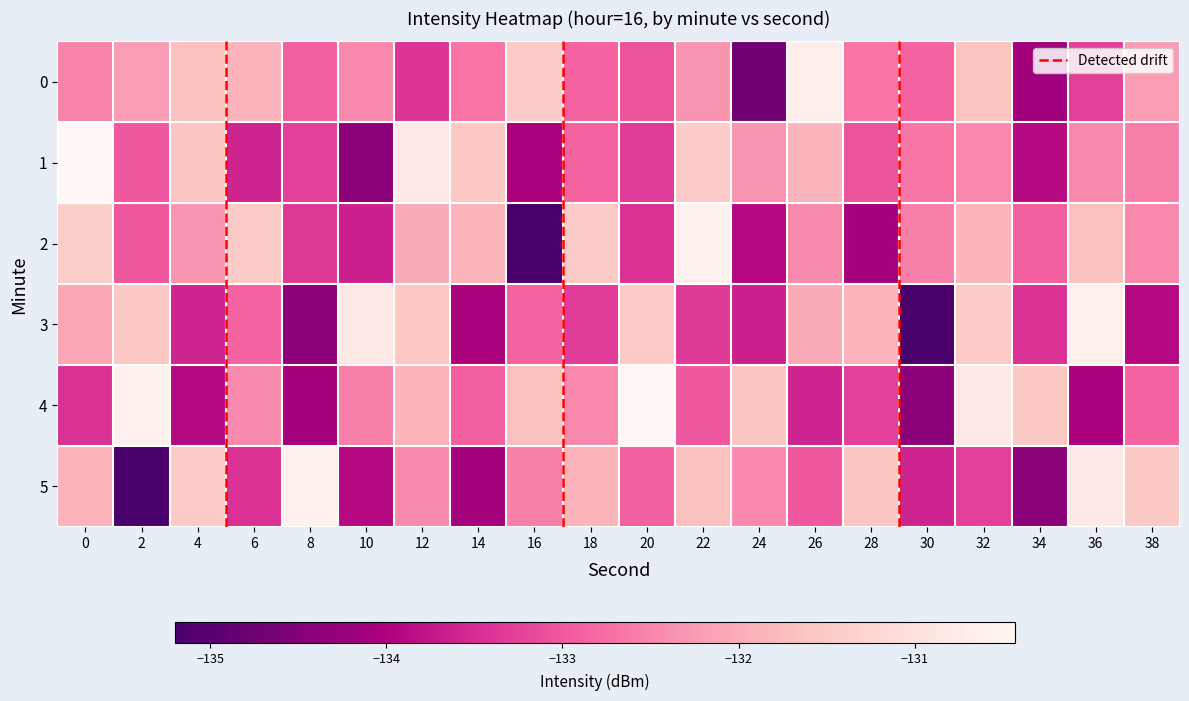

What is the difference between the 0 values at 14 and 4?

1.0